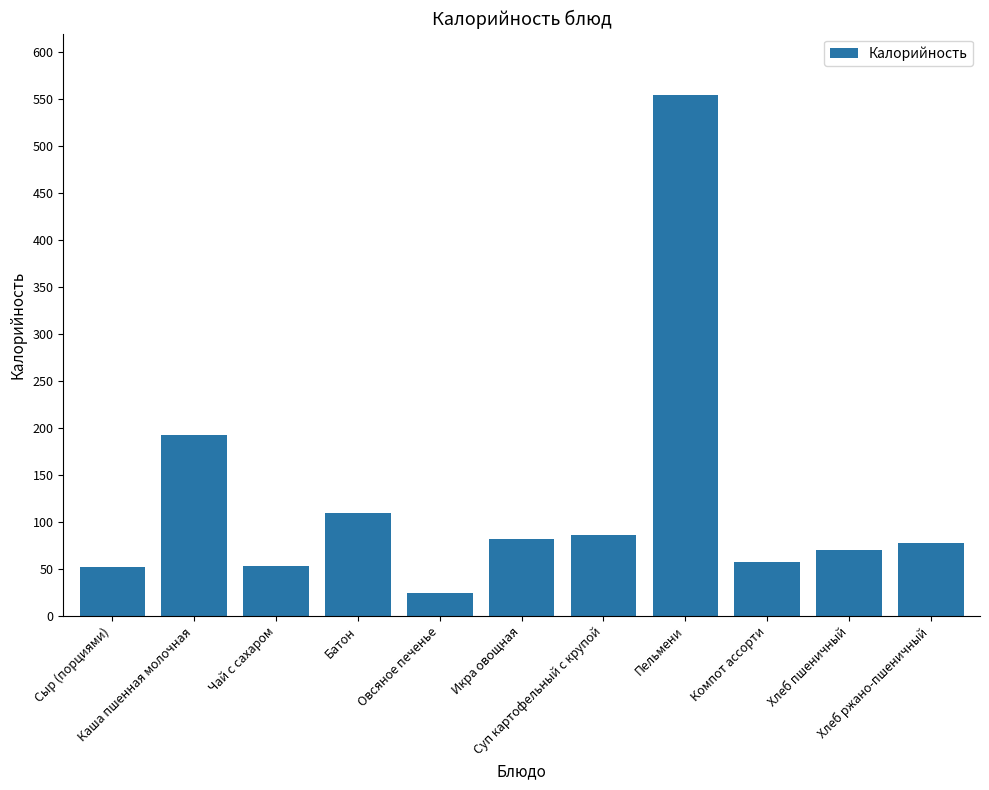

At which category does the chart reach its minimum across all series?

Овсяное печенье